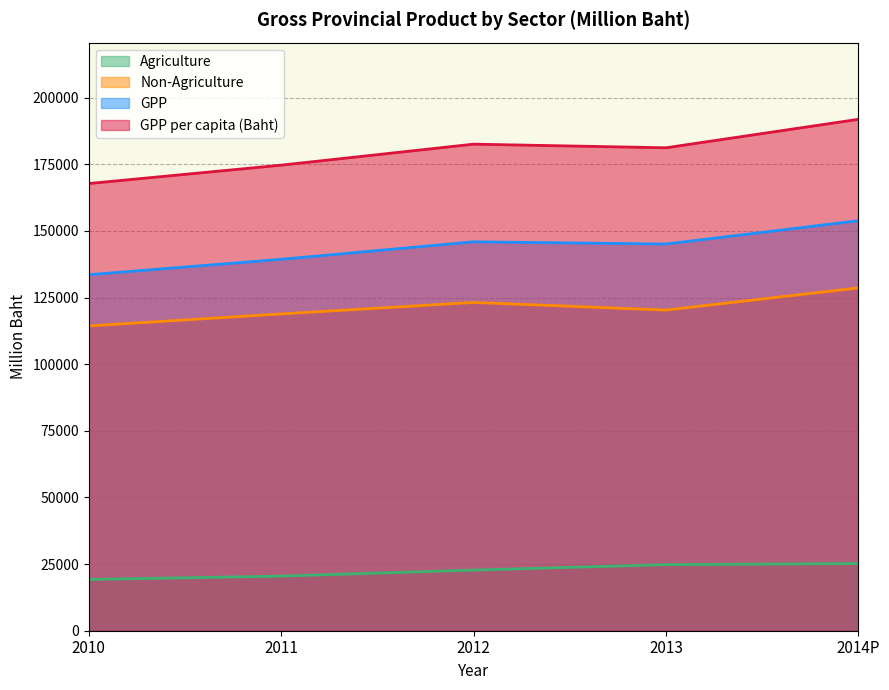

What position from the left is 2012?

3